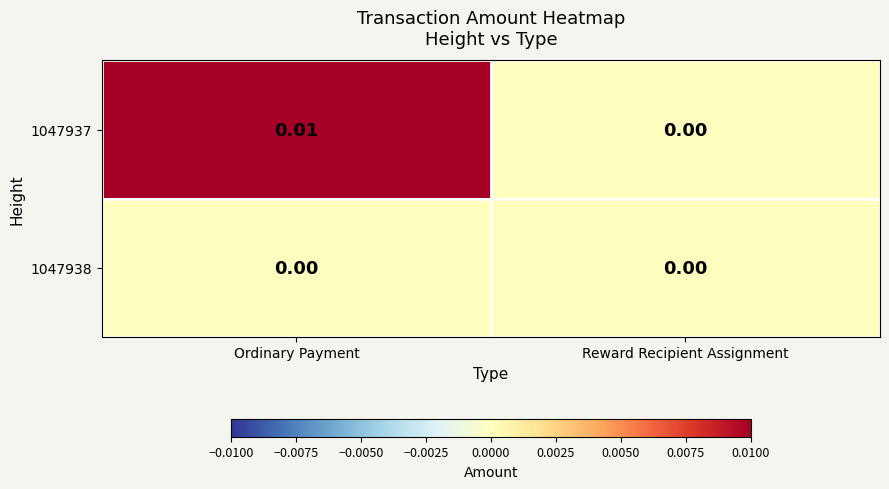

At which category is the sum across all series the highest?

Ordinary Payment